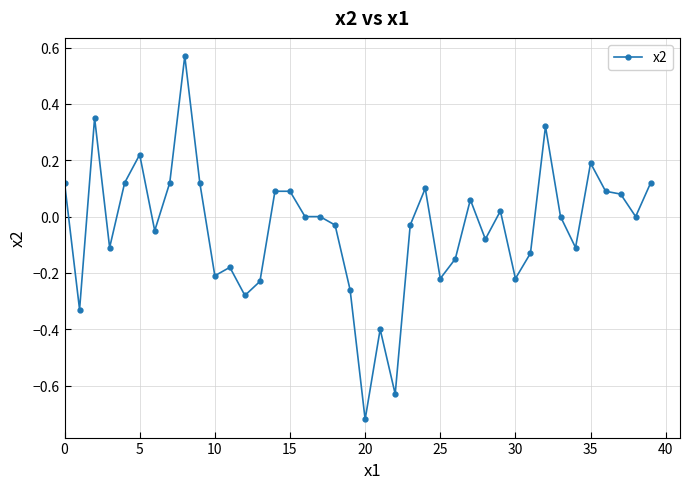

How many series are shown in this chart?

1